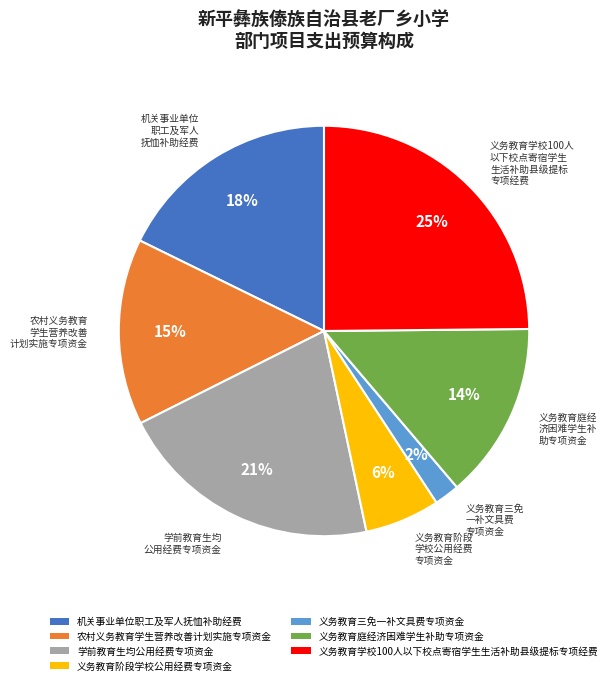

Does 义务教育三免一补文具费专项资金 account for over 50% of the chart?

No